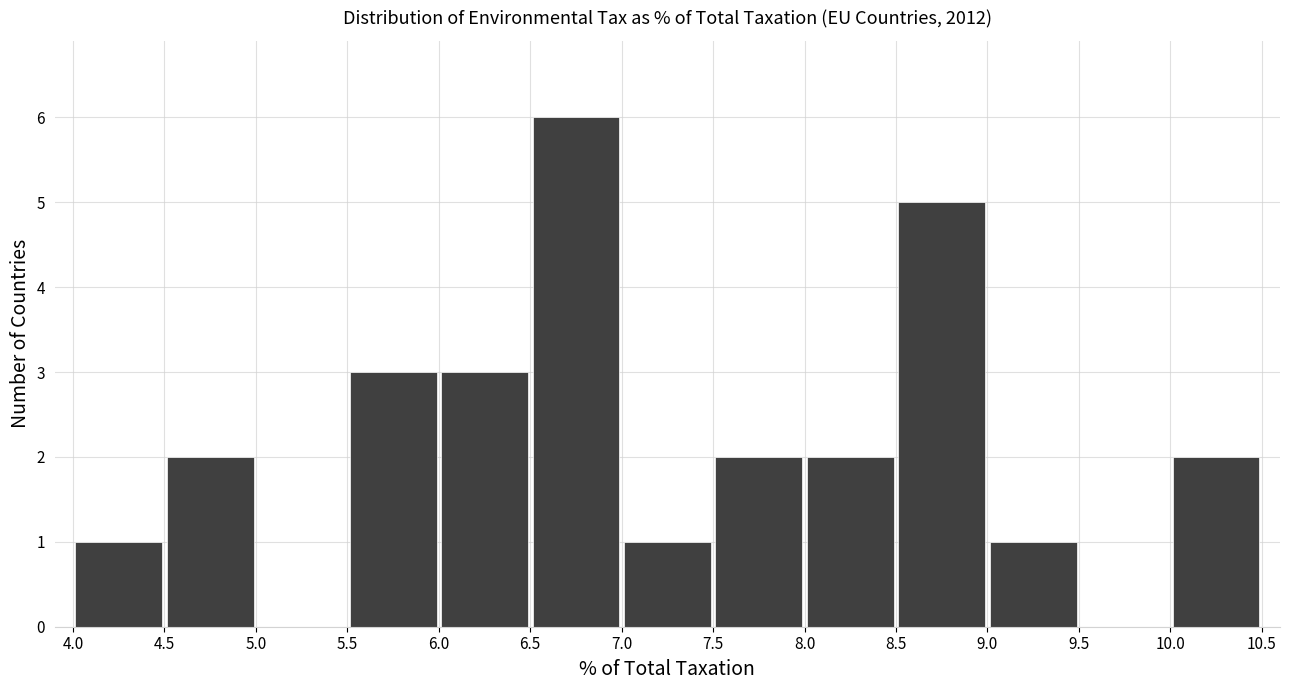

Reading left to right, list every bar in this chart as the range it spans on the x-axis followed by its height. The values are not printed on the chart, so give them approximately, as read against the axis.

4.0 to 4.5: 1
4.5 to 5.0: 2
5.0 to 5.5: 0
5.5 to 6.0: 3
6.0 to 6.5: 3
6.5 to 7.0: 6
7.0 to 7.5: 1
7.5 to 8.0: 2
8.0 to 8.5: 2
8.5 to 9.0: 5
9.0 to 9.5: 1
9.5 to 10.0: 0
10.0 to 10.5: 2